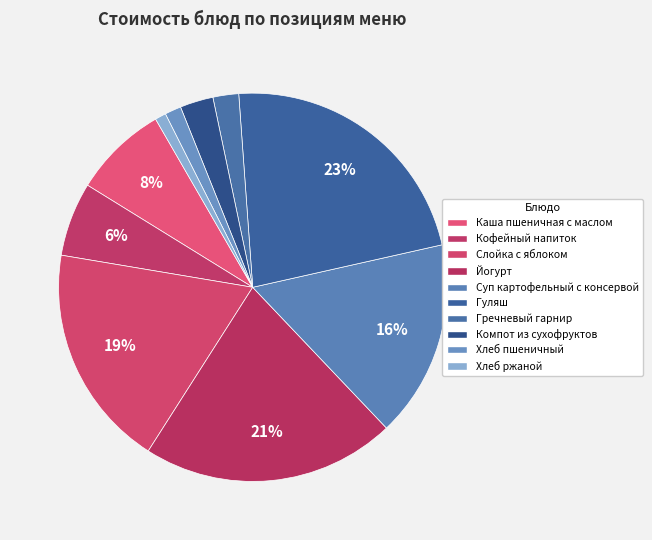

What is the change in value from Слойка с яблоком to Компот из сухофруктов?

-20.9